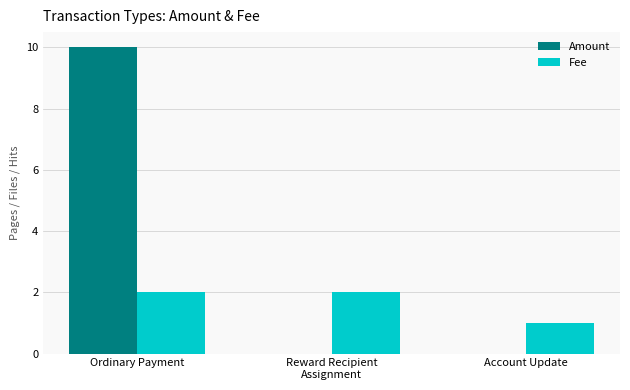

Are the bars grouped side by side (vs. stacked)?

Yes